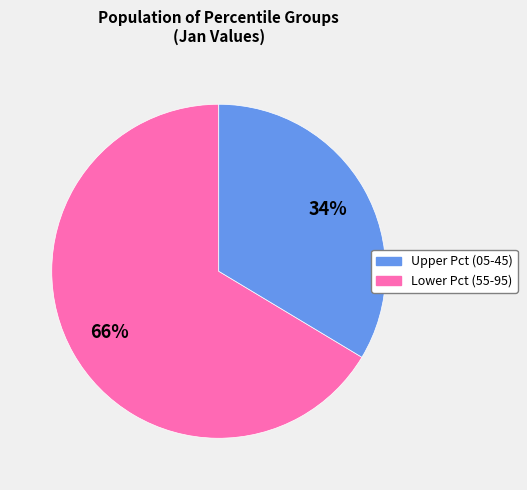

Is there a majority slice in this chart?

Yes